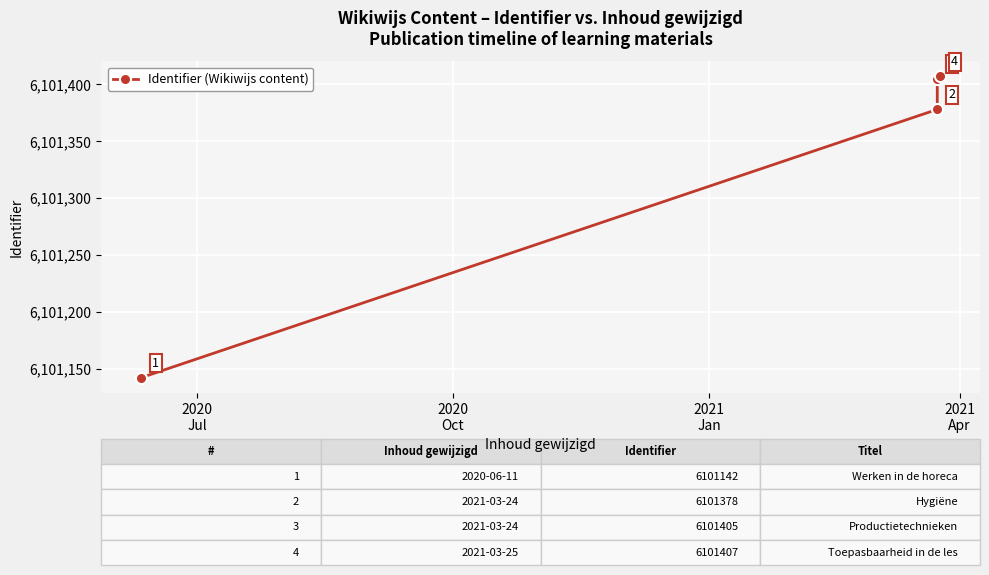

Reading left to right, what are all the values shown in this chart?

6101142	6101378	6101405	6101407